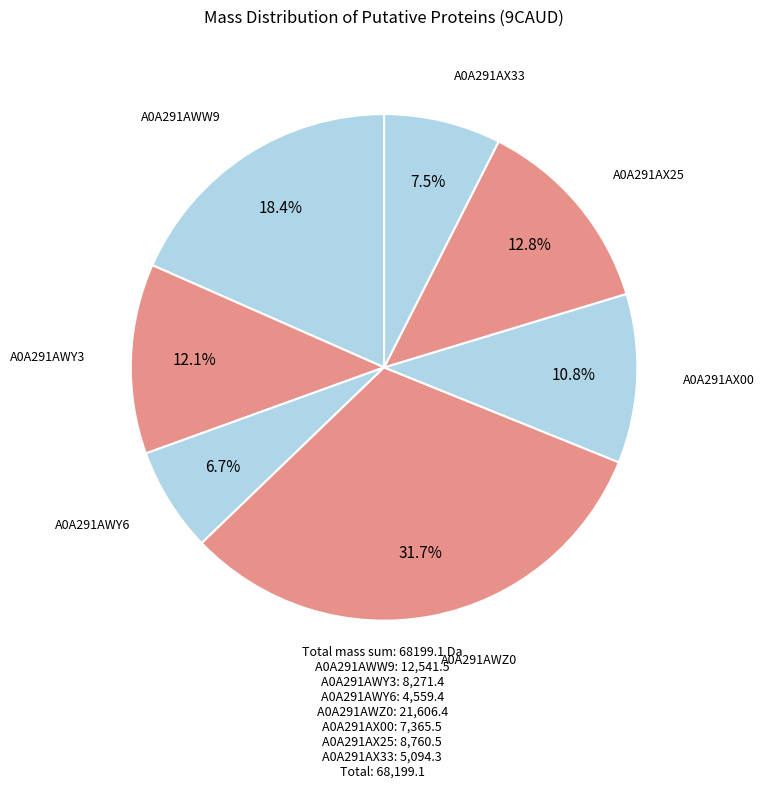

Which category has the smallest portion of the pie?

A0A291AWY6